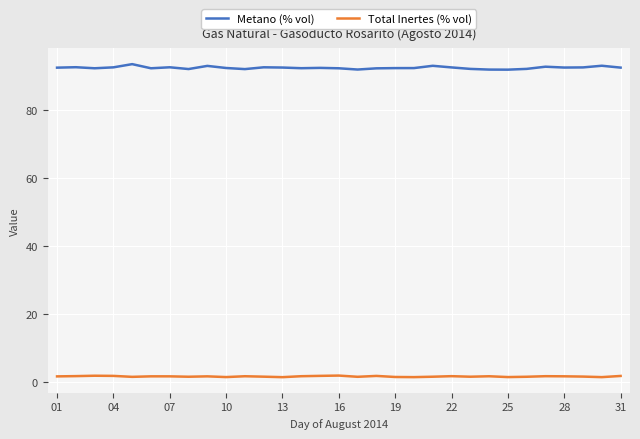

At how many categories does at least one series exceed 58?

31